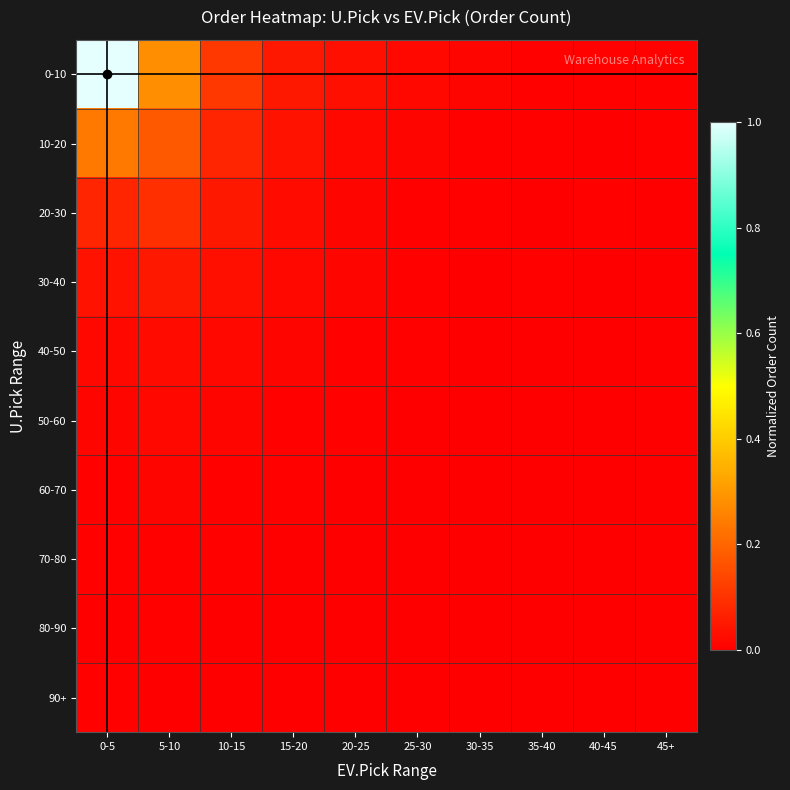

Which series has the widest spread of values?

0-10